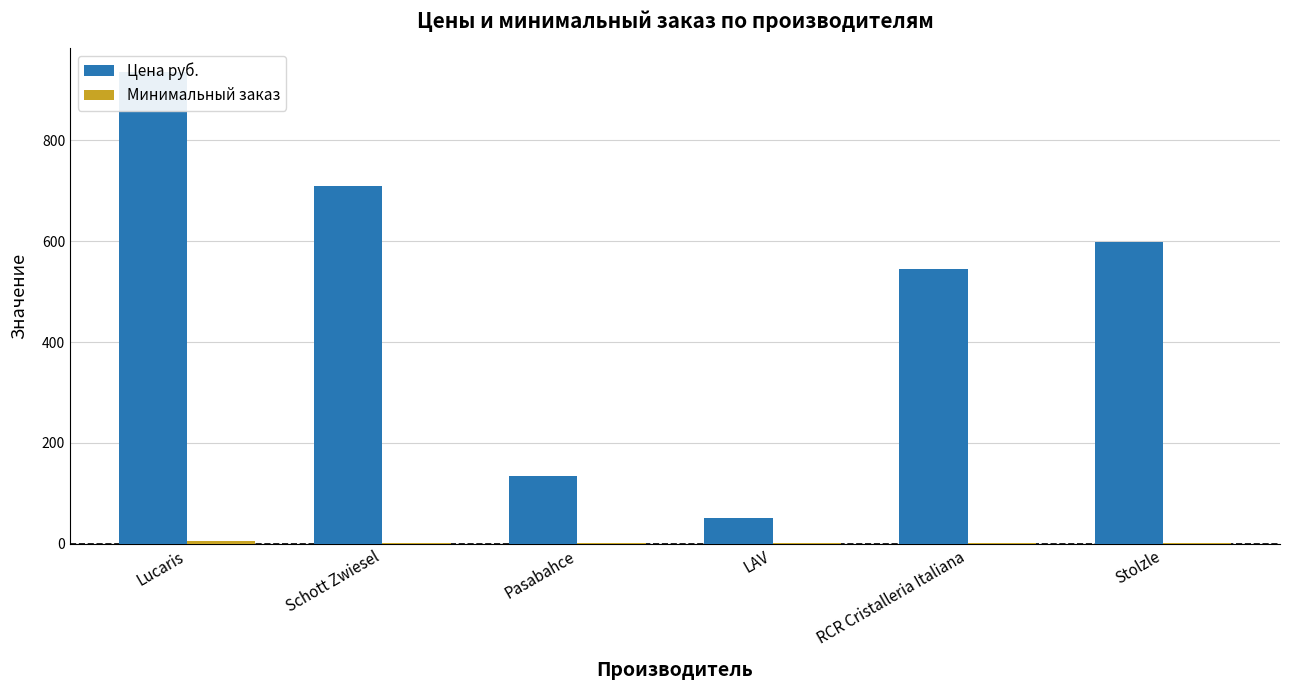

At which category does the chart reach its peak across all series?

Lucaris